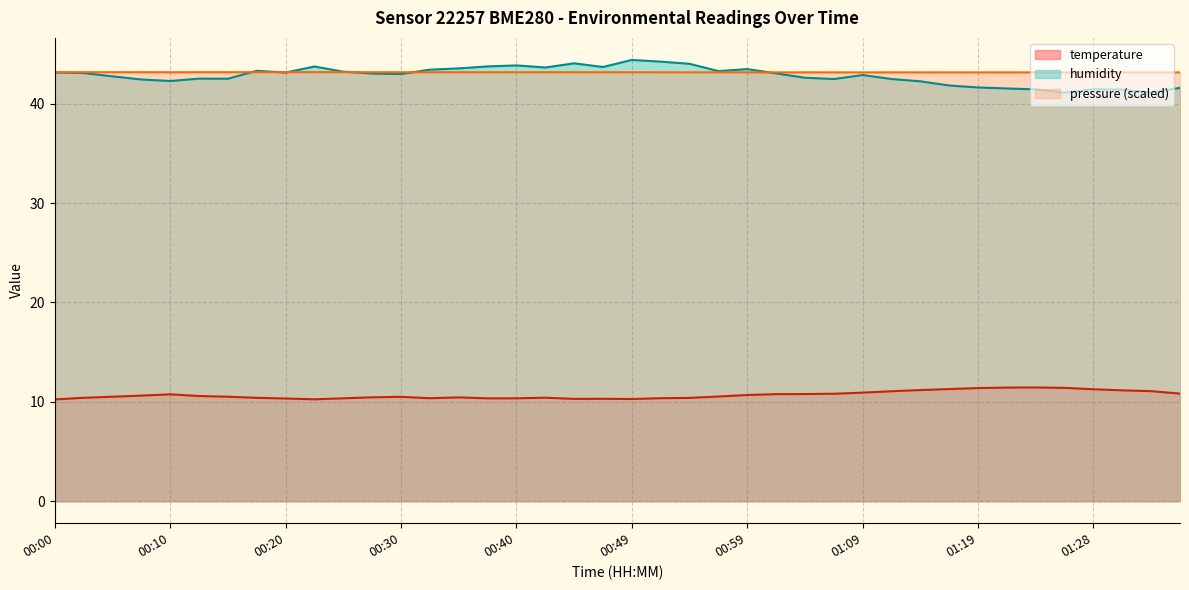

At which label is temperature closest to 10?

00:00